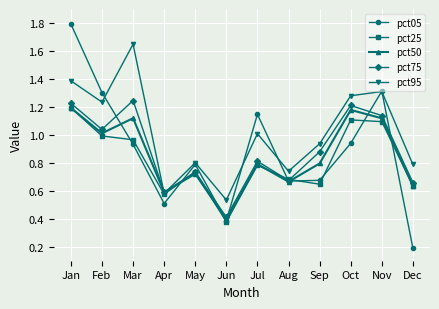

What is the total value across all series at Nov?

6.0